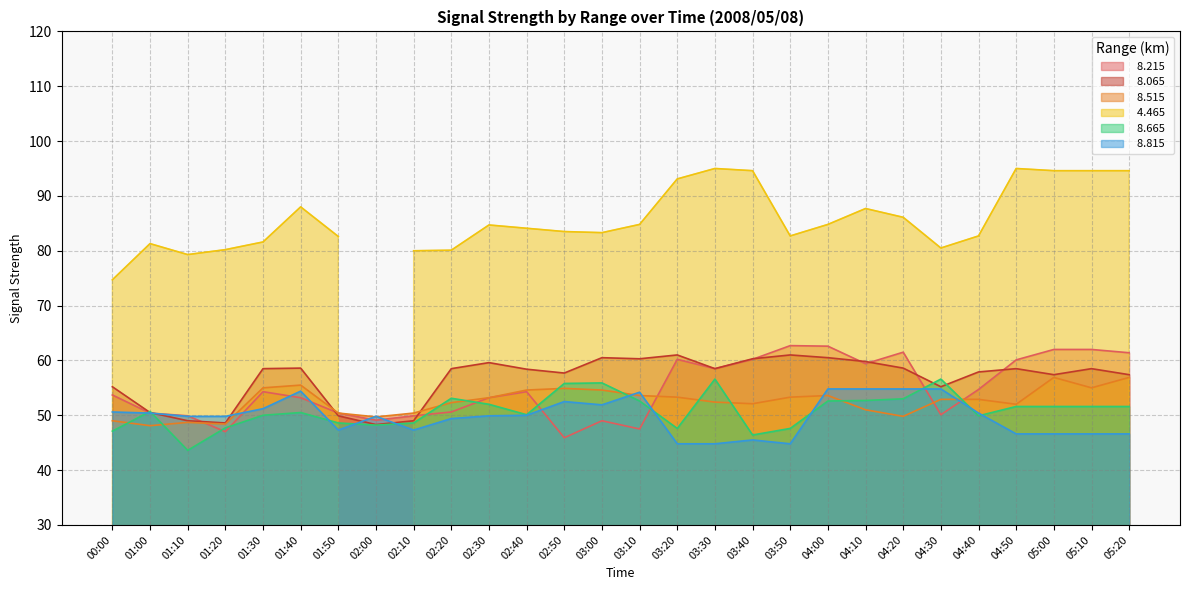

What is the difference between the maximum and minimum values in the   8.515 series?

8.8